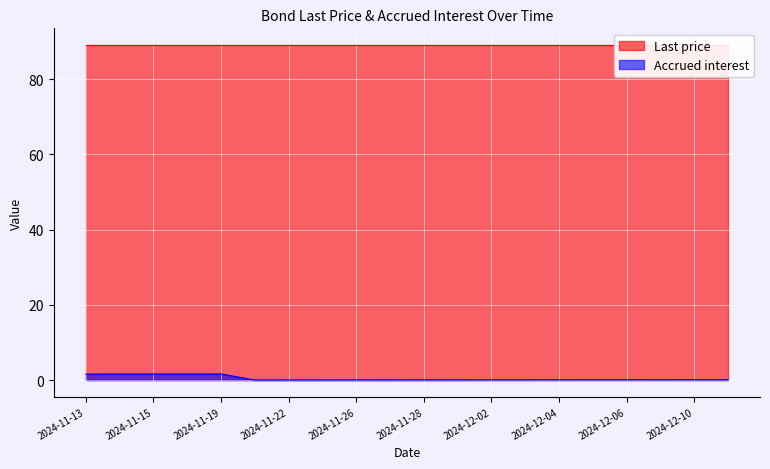

Is it true that Accrued interest equals 0.1 at 2024-12-10?

True